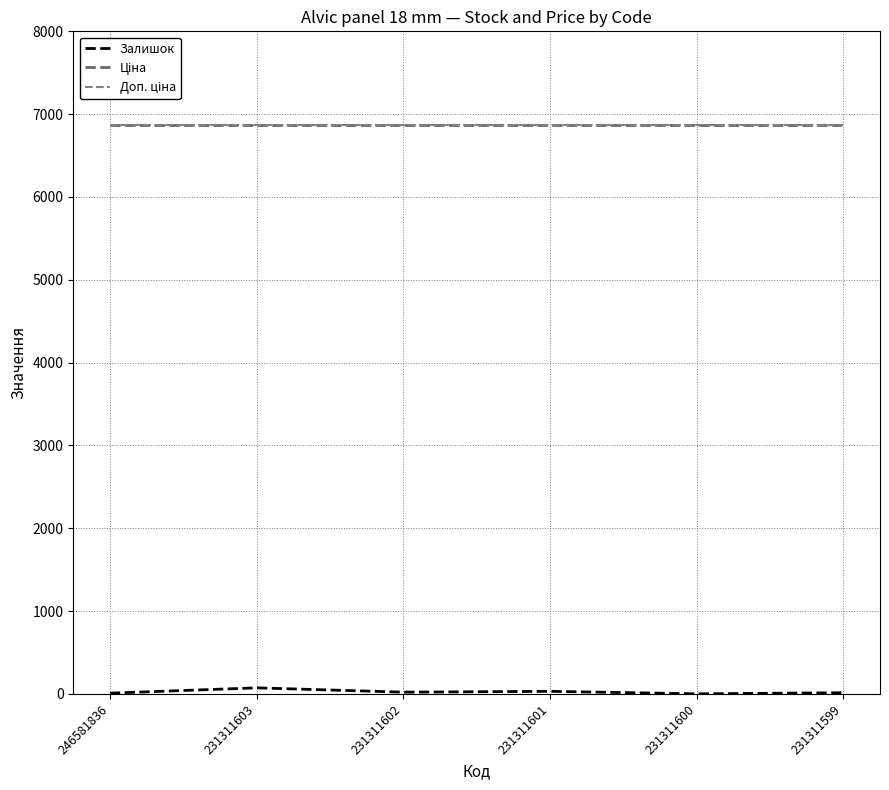

True or false: Доп. ціна and Ціна intersect in this chart.

False